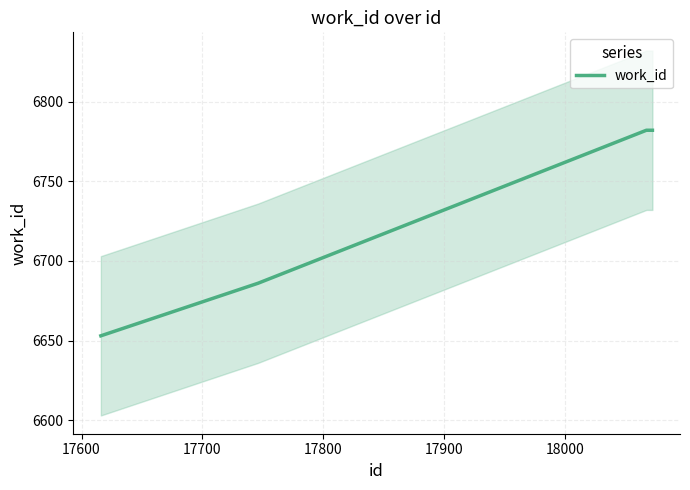

Does the chart display data point markers on the line(s)?

No